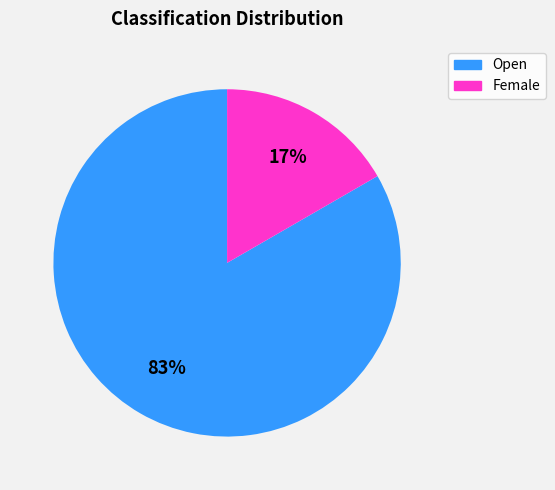

What percentage is the Open slice, to the nearest percent?

83%